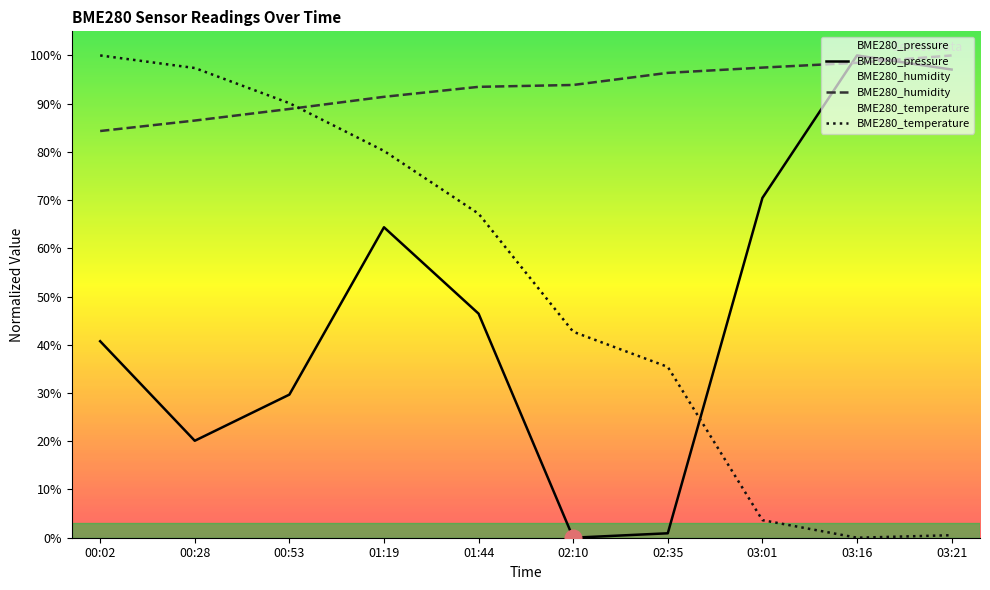

Where is the first local minimum for BME280_pressure?

00:28